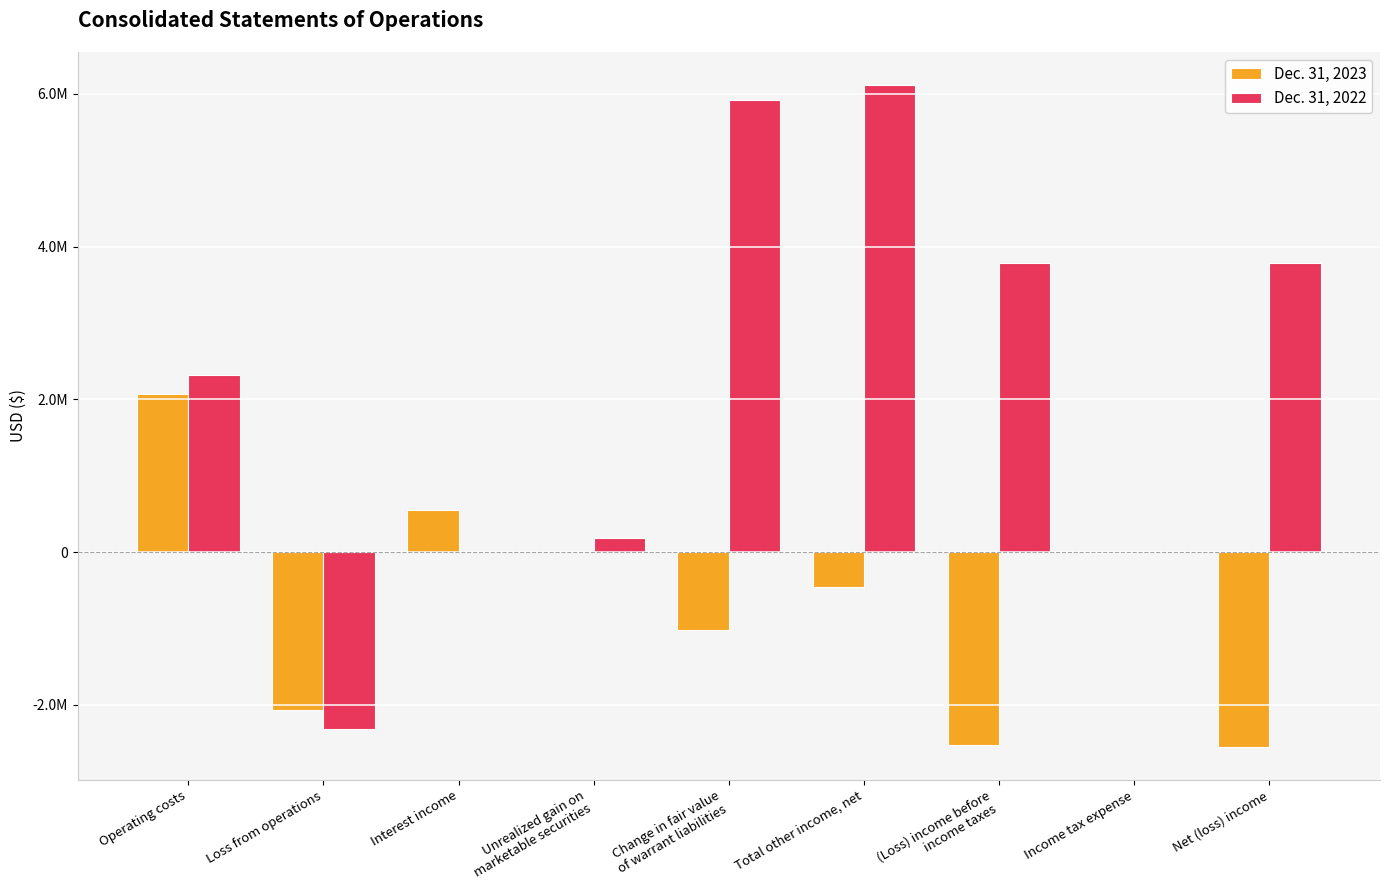

What is the total value across all series at Unrealized gain on
marketable securities?

188903